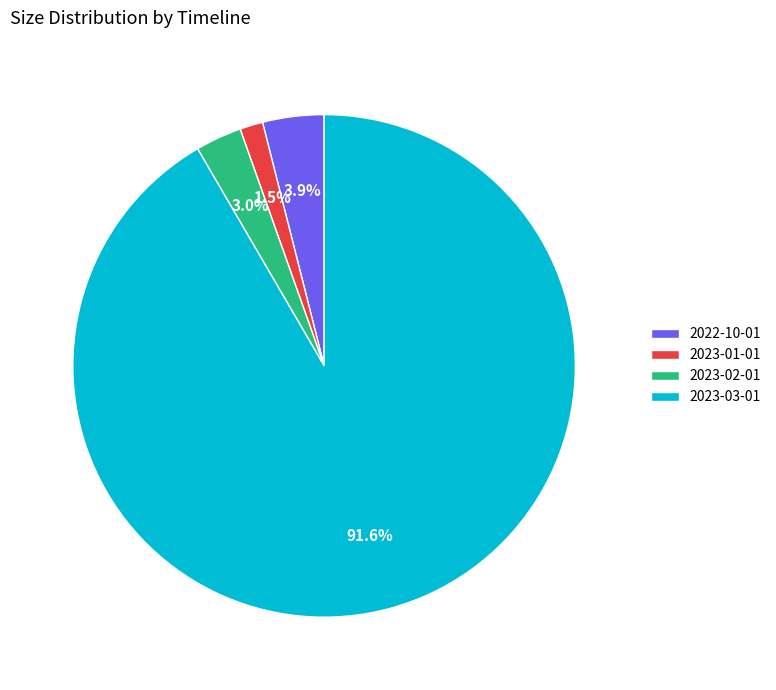

True or false: 2023-03-01 accounts for 92% of the total.

True